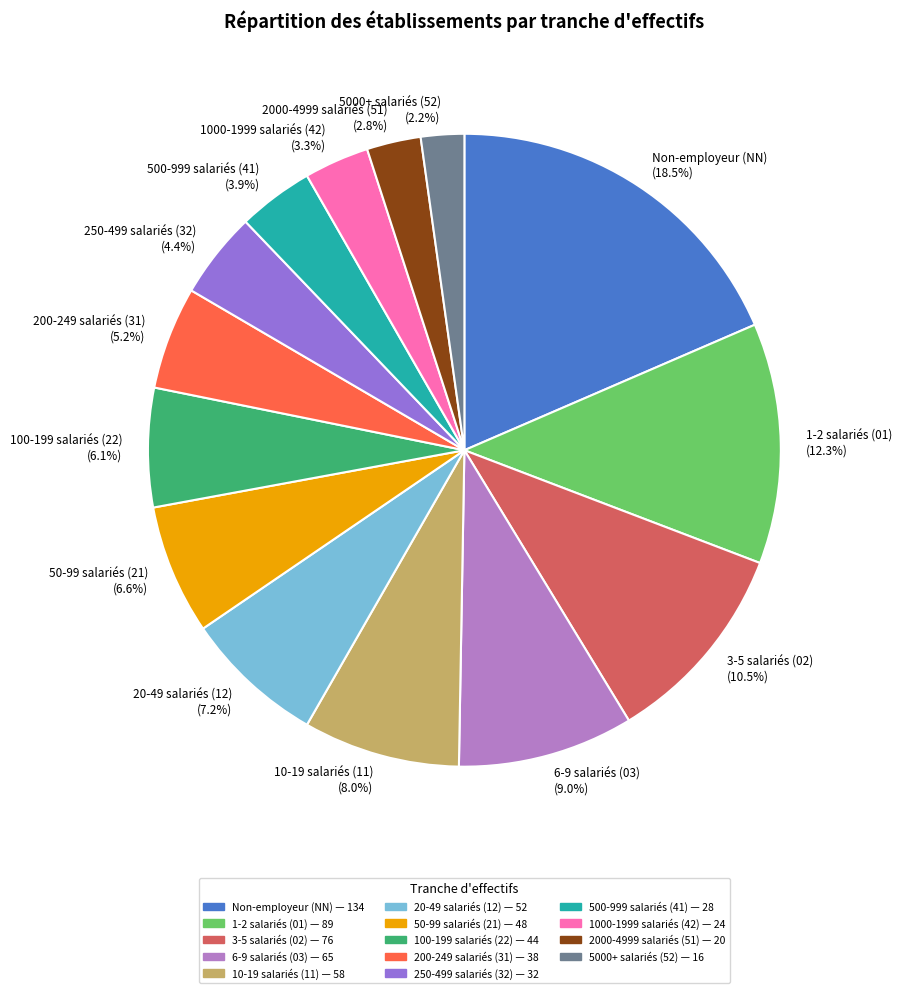

How many slices are in this pie chart?

14